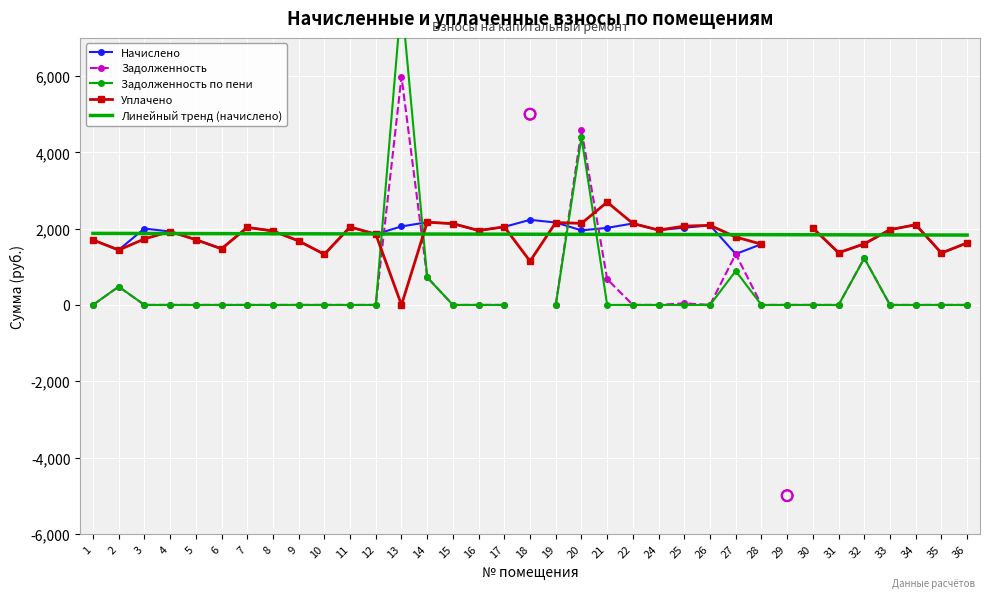

What are all the series names shown in the legend?

Начислено, Задолженность, Задолженность по пени, Уплачено, Линейный тренд (начислено)